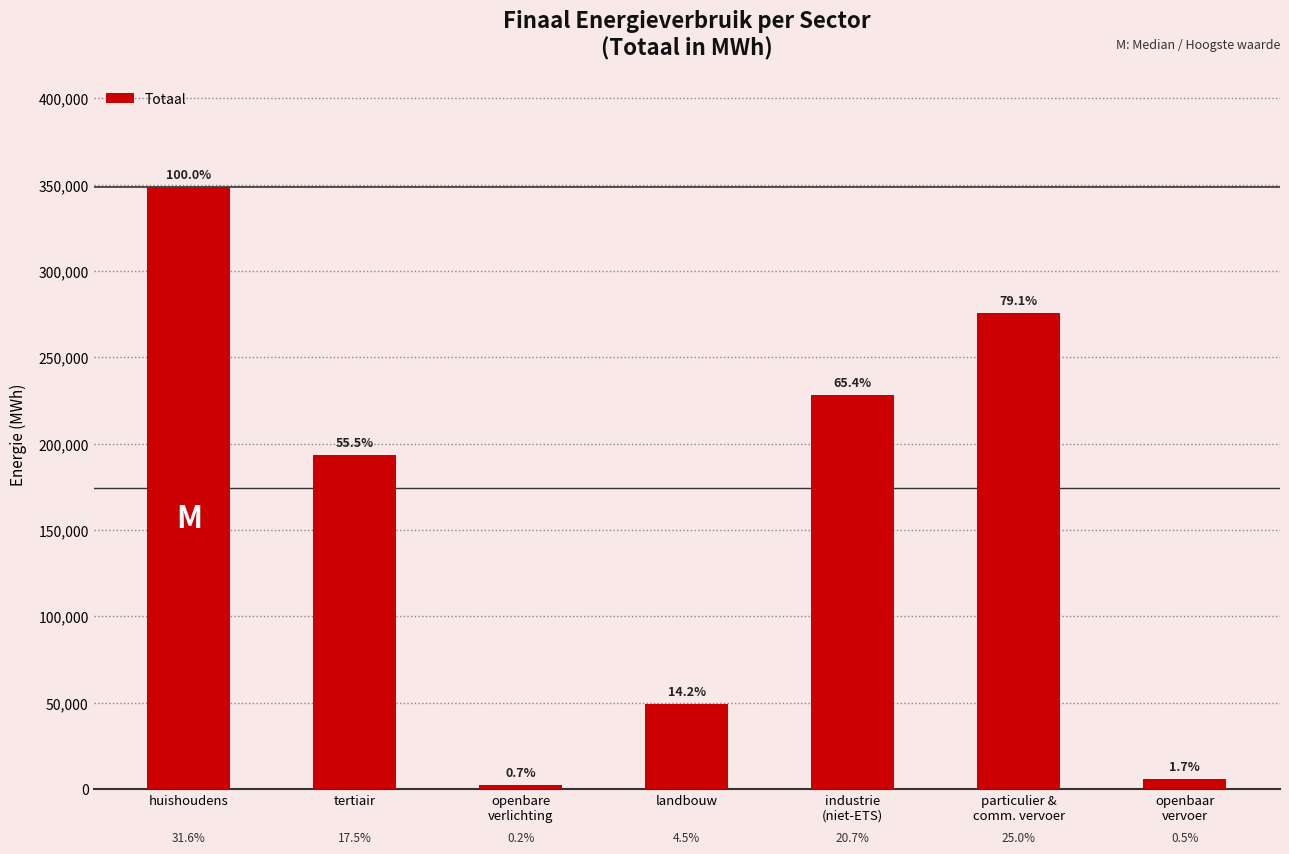

Reading right to left, list all the values displayed in this chart.

5870.6	275473.2	227870.0	49407.6	2350.9	193402.2	348340.5